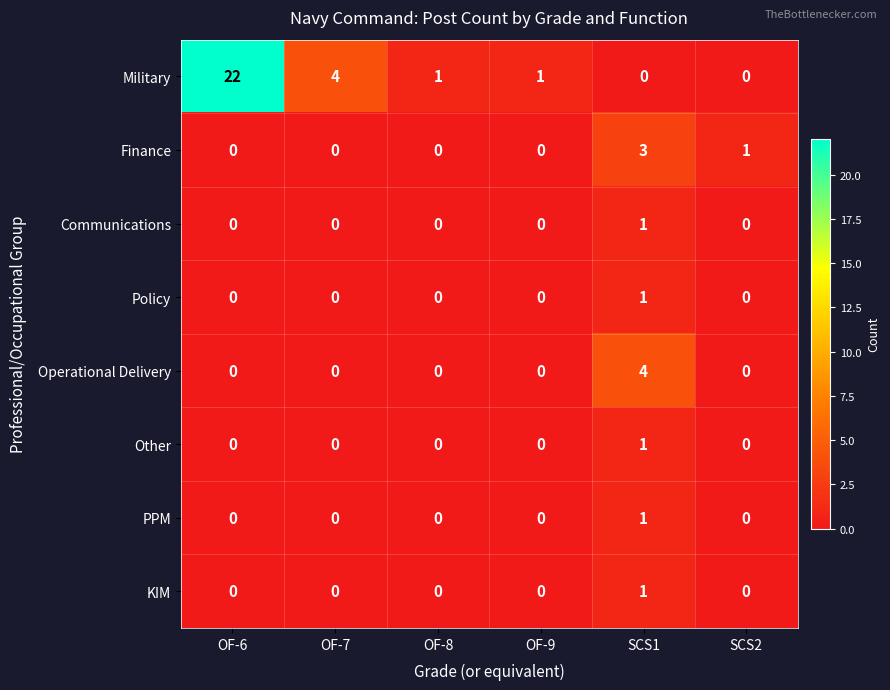

What is the difference between the highest and lowest values at OF-9?

1